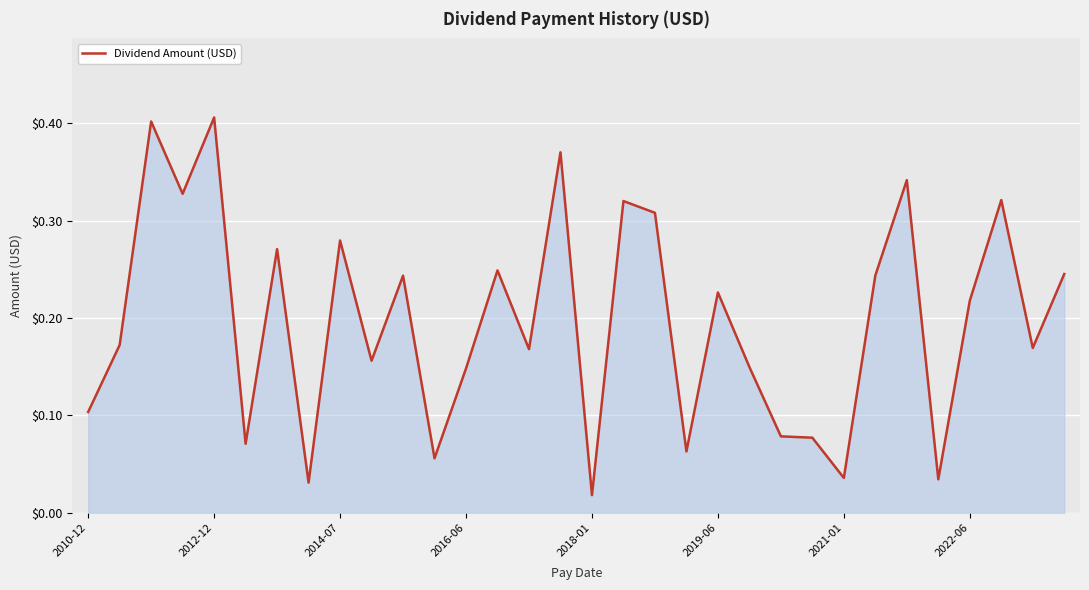

How many lines are shown in the chart?

1